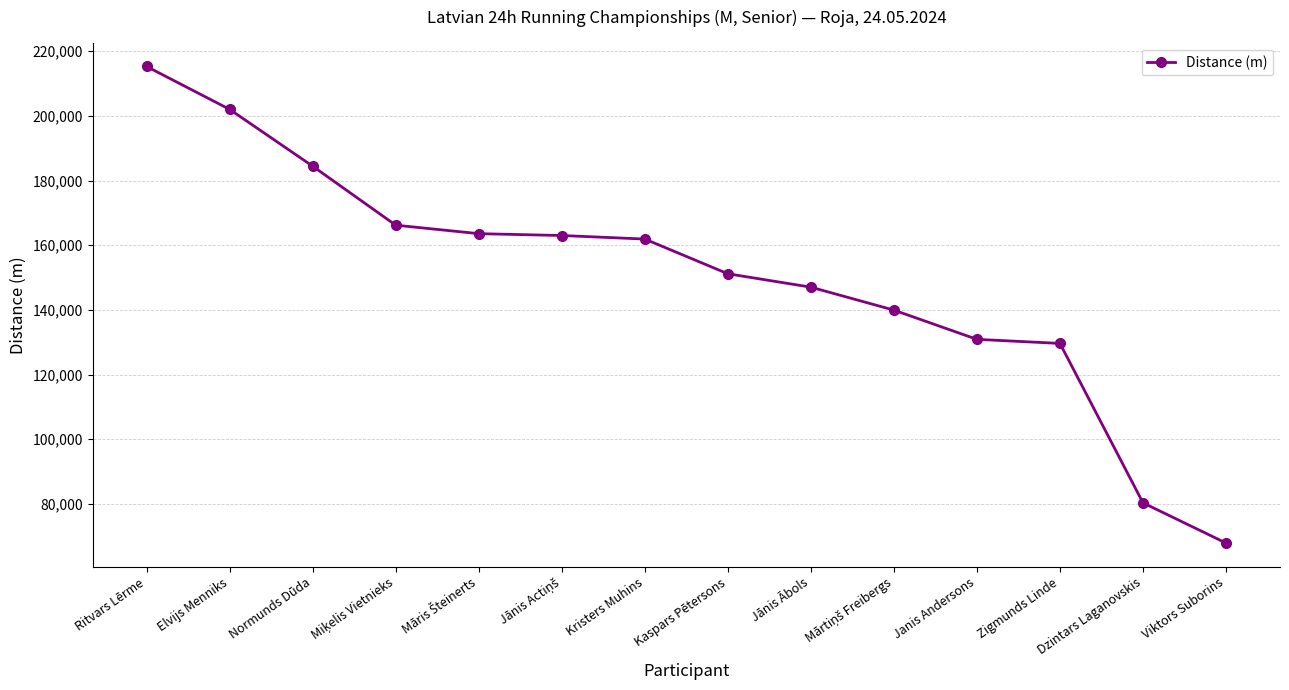

Which label corresponds to the smallest value in the chart?

Viktors Suborins